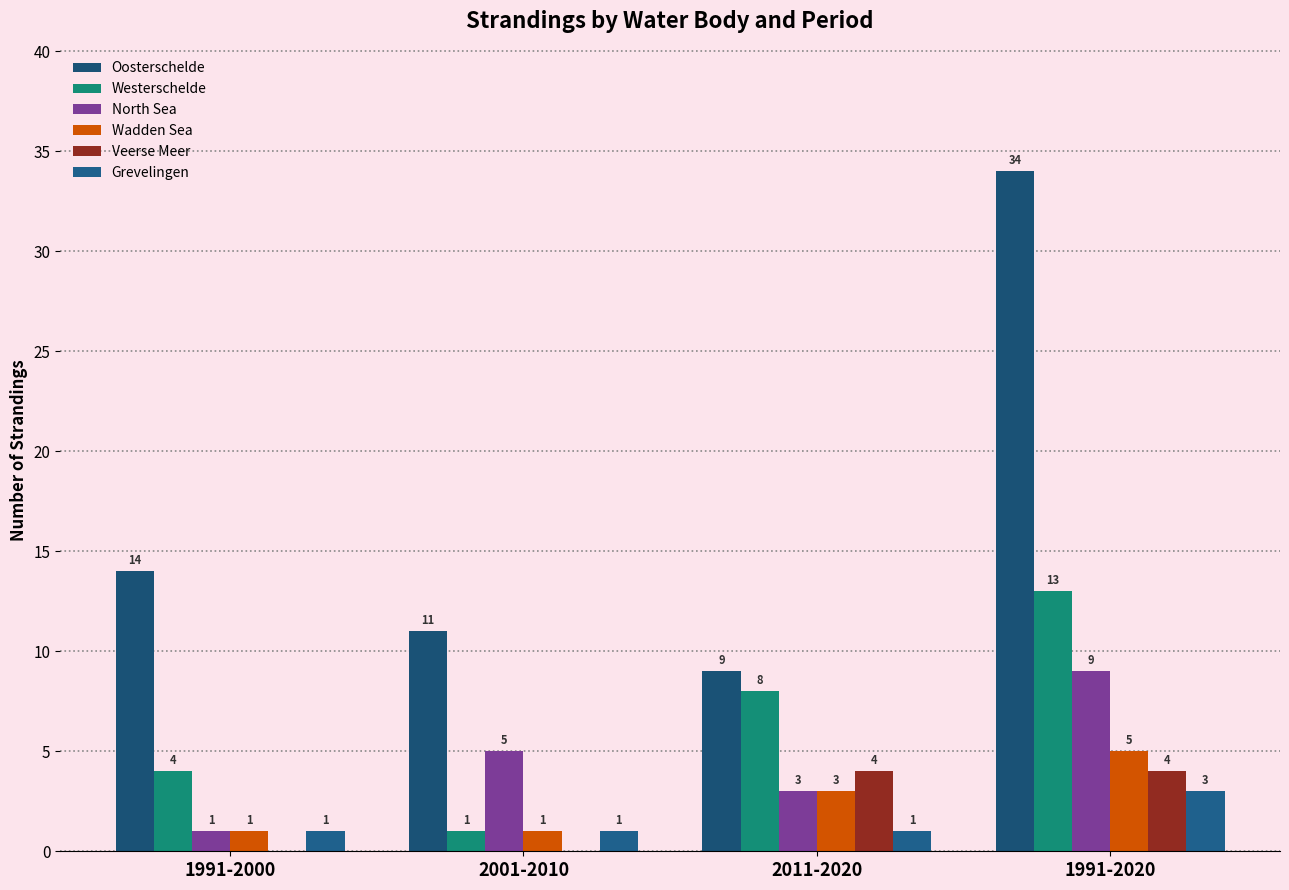

What is the label of the 4th bar from the left?

1991-2020